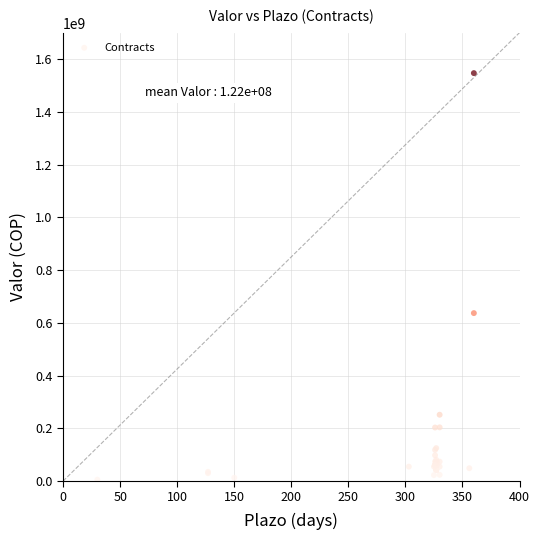

What Y value in the scatter plot is closest to 775977291?

636713947